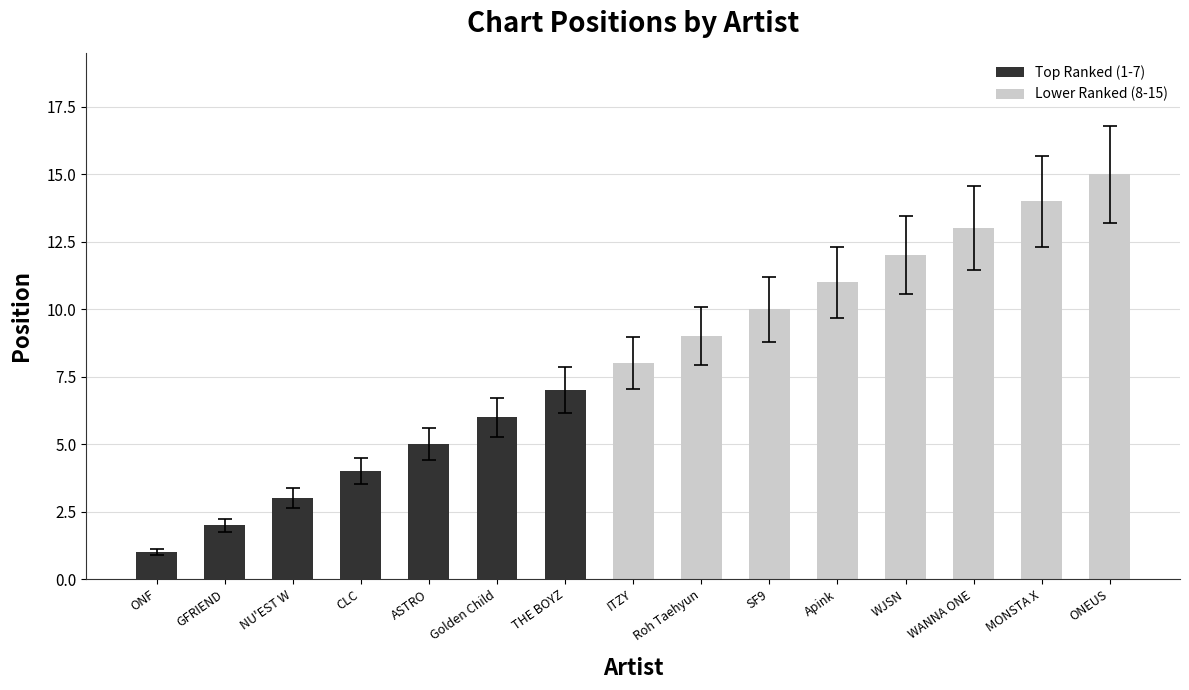

At which category does the chart reach its minimum across all series?

ONF